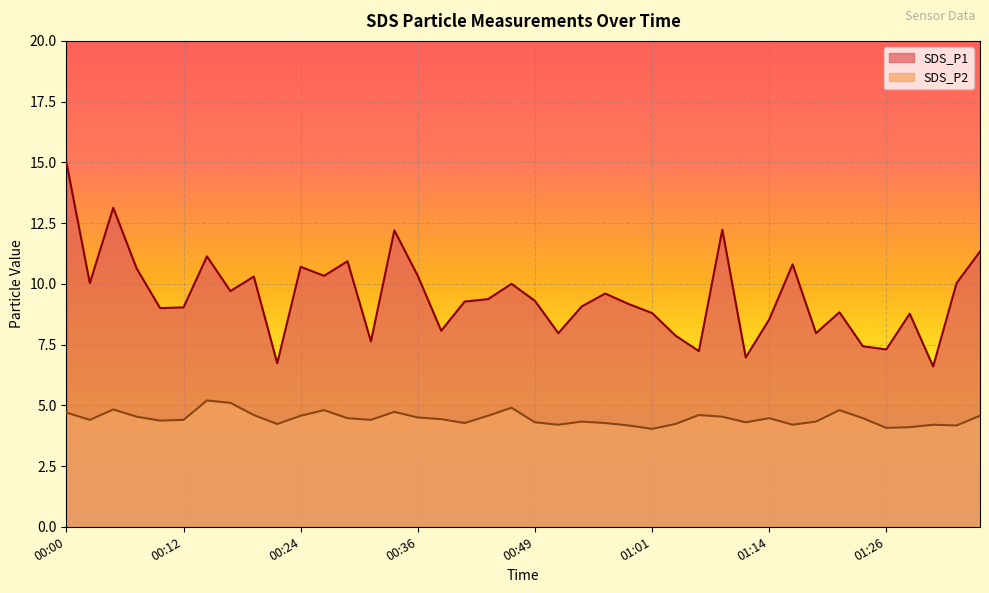

What is the total value across all series at 00:58?

13.3